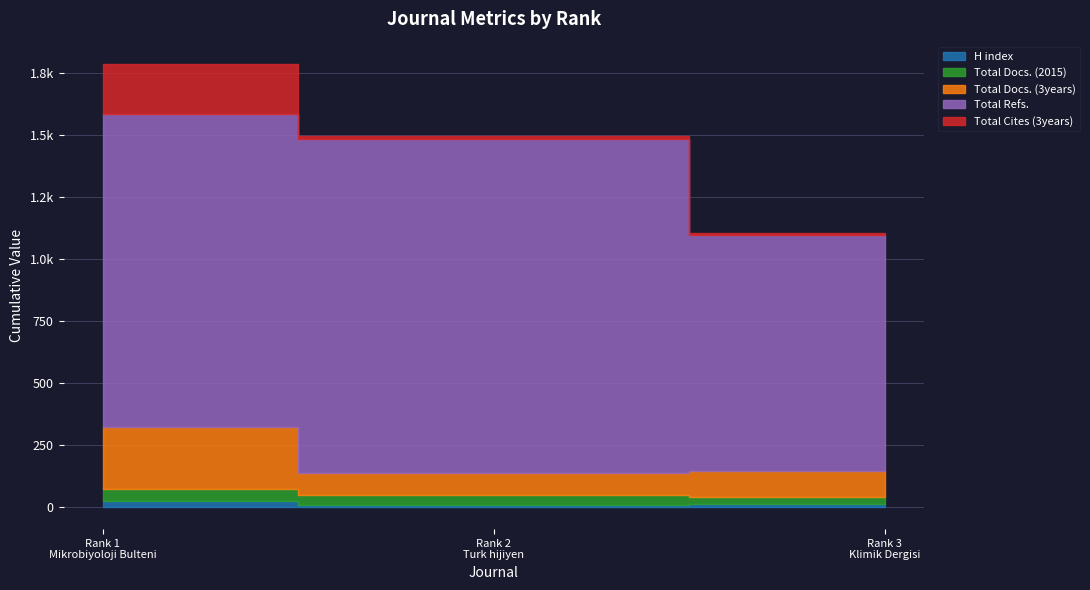

Is it true that Total Docs. (3years) equals 170 at Rank 3
Klimik Dergisi?

False